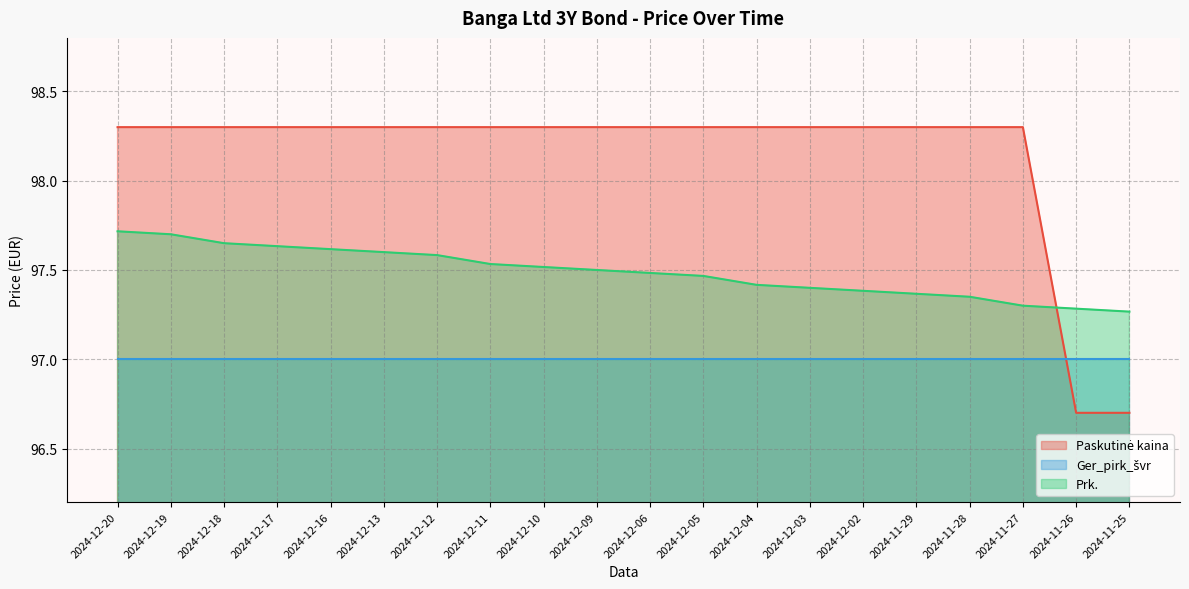

What is the difference between the Prk. values at 2024-12-20 and 2024-12-04?

0.3